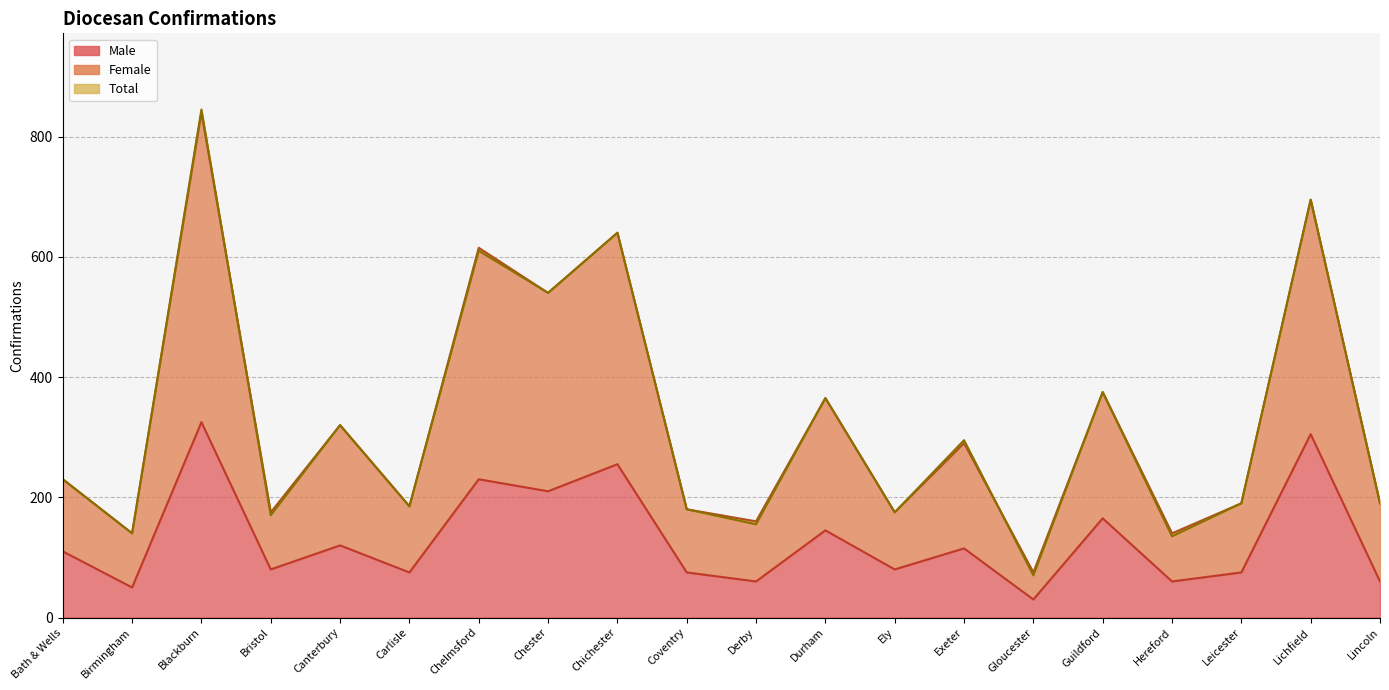

At which label does Female reach its peak?

Blackburn